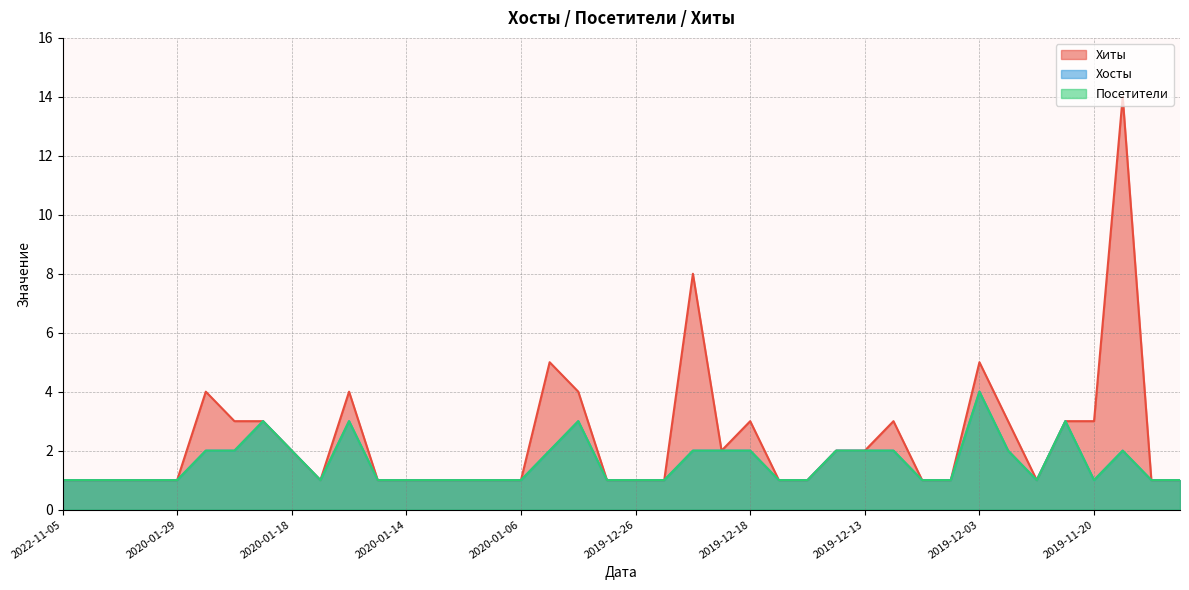

How many series are shown in this chart?

3